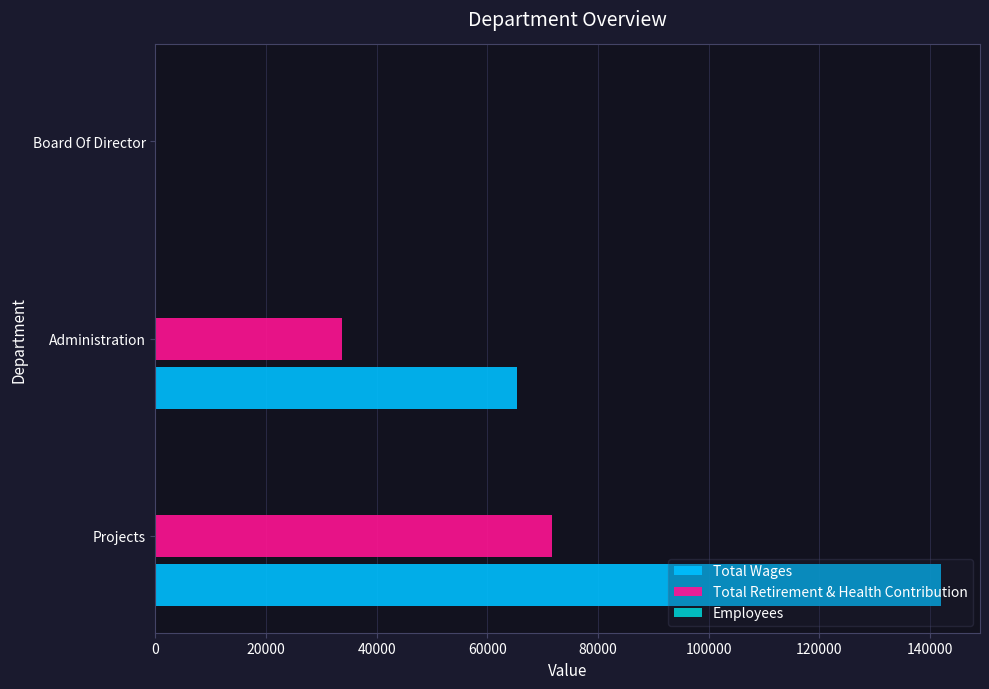

Which series has the largest total across all categories?

Total Wages